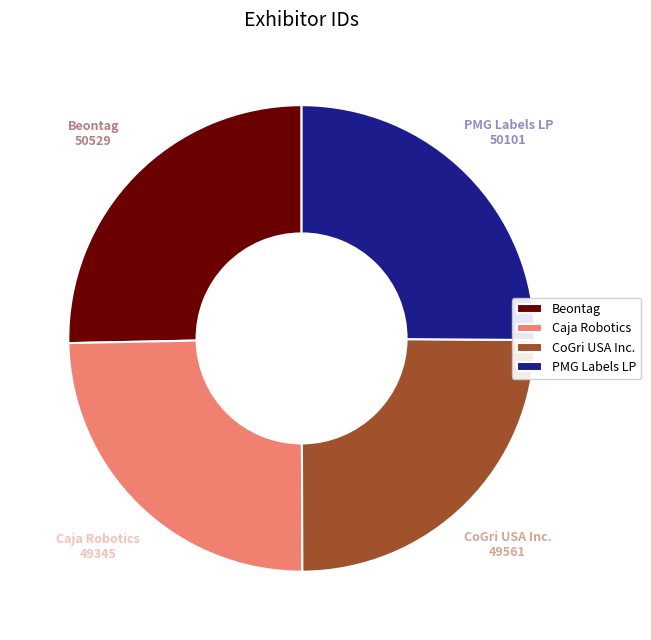

Approximately how many times larger is the value at Beontag compared to Caja Robotics?

1.0